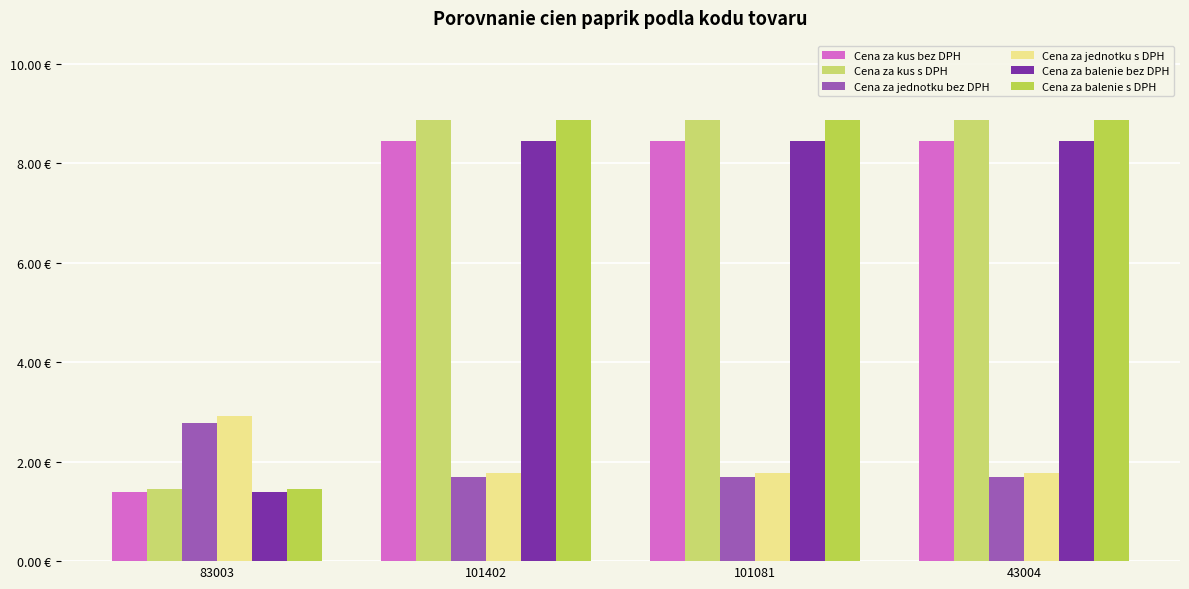

What is the sum of all Cena za jednotku bez DPH values?

7.8